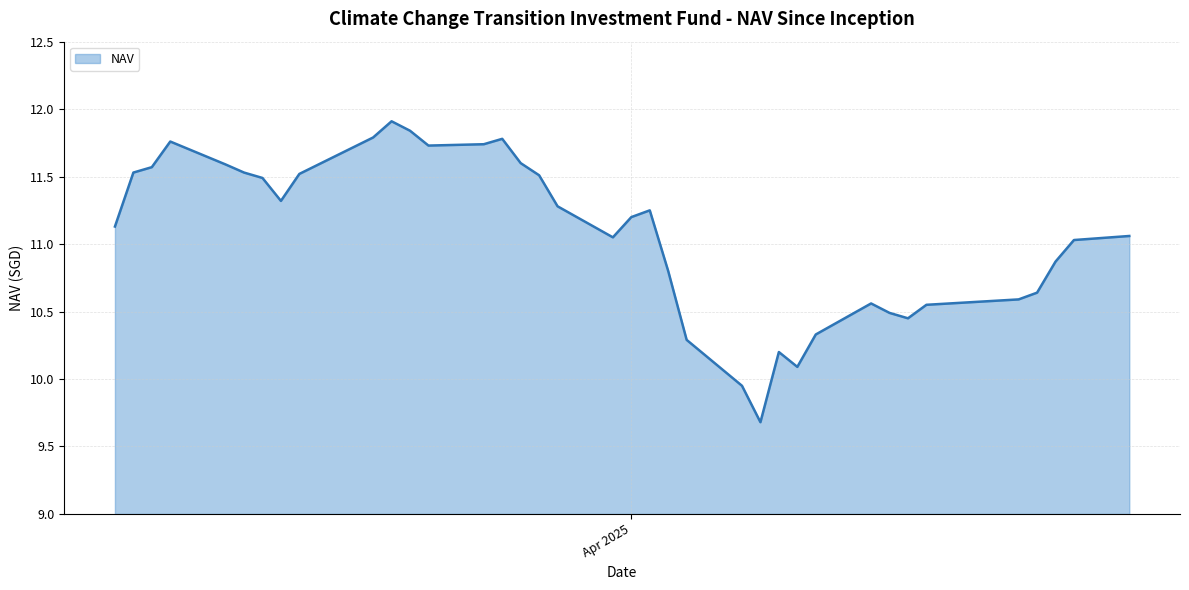

What is the minimum value shown in the chart?

9.7